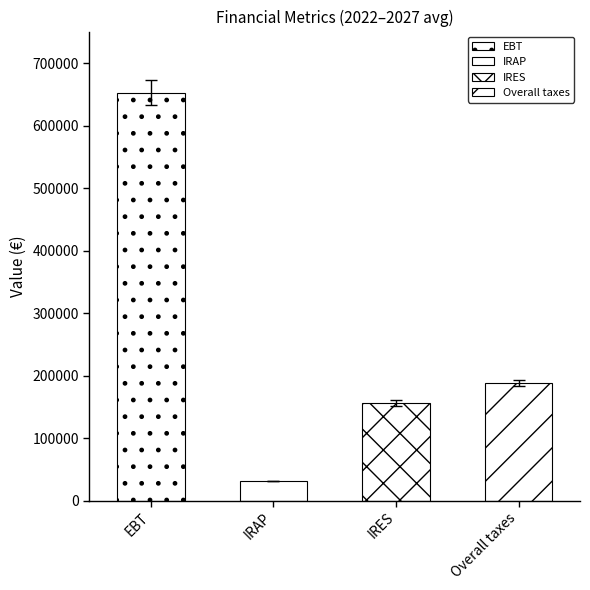

Is it true that EBT equals 645528.8 at 2023?

True